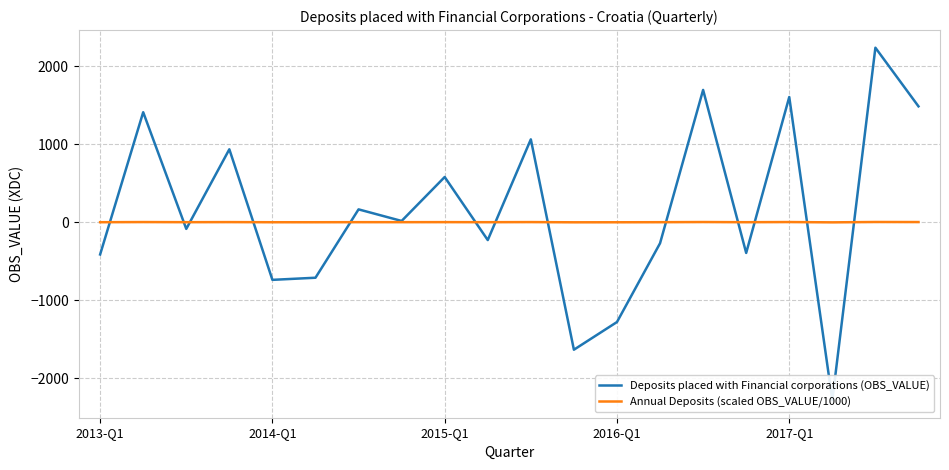

What are all the series names shown in the legend?

Deposits placed with Financial corporations (OBS_VALUE), Annual Deposits (scaled OBS_VALUE/1000)